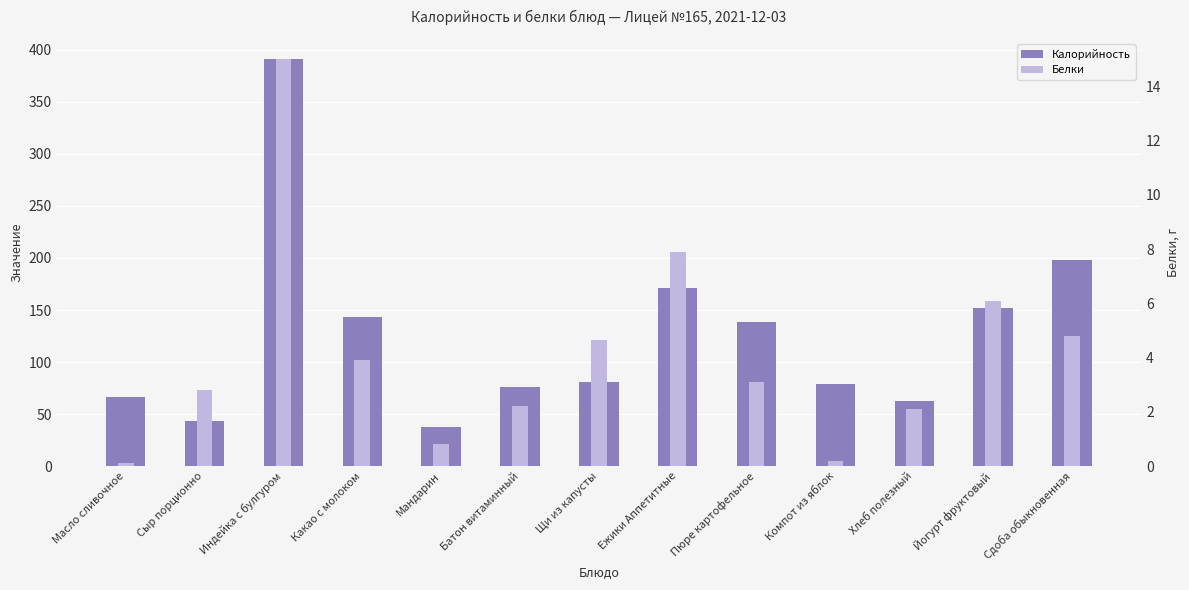

The Белки series shows 1.4 at Сыр порционно. True or false?

False